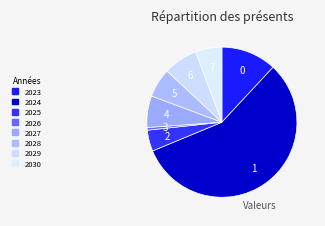

How many slices are in this pie chart?

8